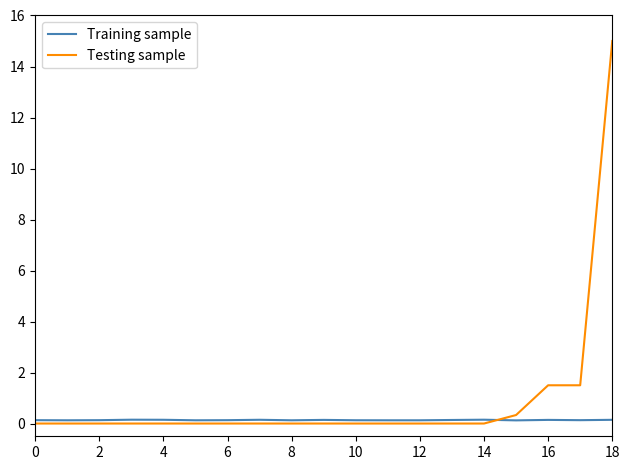

Which series has the largest total across all categories?

Testing sample